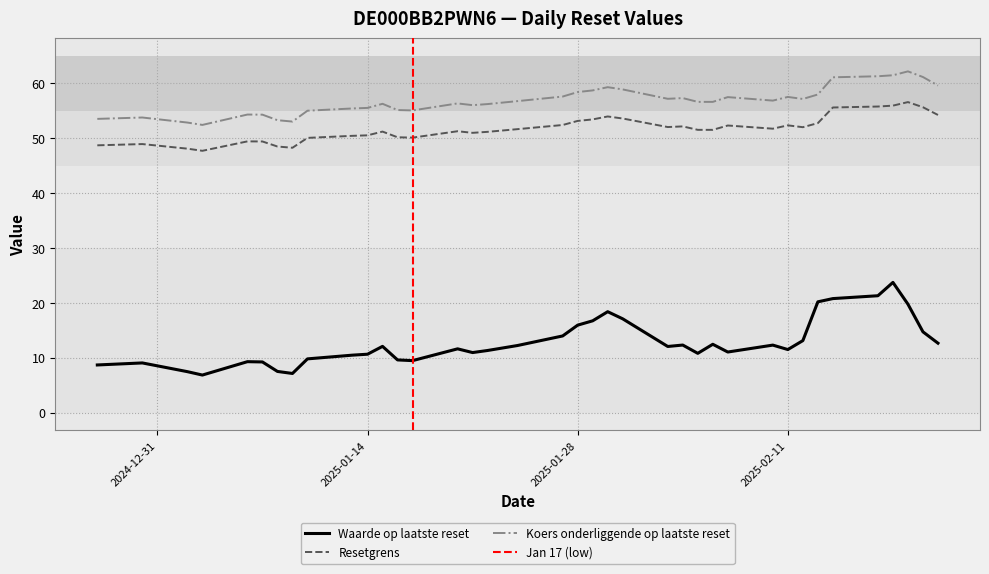

Reading left to right, extract all data points from this chart.

Waarde op laatste reset: 2025-02-21=12.7	2025-02-20=14.7	2025-02-19=19.8	2025-02-18=23.7	2025-02-17=21.3	2025-02-14=20.8	2025-02-13=20.2	2025-02-12=13.1	2025-02-11=11.5	2025-02-10=12.3	2025-02-07=11.1	2025-02-06=12.5	2025-02-05=10.8	2025-02-04=12.3	2025-02-03=12.1	2025-01-31=17.1	2025-01-30=18.4	2025-01-29=16.7	2025-01-28=15.9	2025-01-27=14.0	2025-01-24=12.2	2025-01-22=11.3	2025-01-21=10.9	2025-01-20=11.6	2025-01-17=9.5	2025-01-16=9.6	2025-01-15=12.1	2025-01-14=10.7	2025-01-13=10.5	2025-01-10=9.8	2025-01-09=7.1	2025-01-08=7.5	2025-01-07=9.2	2025-01-06=9.3	2025-01-03=6.8	2025-01-02=7.5	2024-12-30=9.1	2024-12-27=8.7
Resetgrens: 2025-02-21=54.3	2025-02-20=55.7	2025-02-19=56.6	2025-02-18=56.0	2025-02-17=55.8	2025-02-14=55.6	2025-02-13=52.8	2025-02-12=52.0	2025-02-11=52.4	2025-02-10=51.8	2025-02-07=52.3	2025-02-06=51.6	2025-02-05=51.6	2025-02-04=52.2	2025-02-03=52.1	2025-01-31=53.6	2025-01-30=54.0	2025-01-29=53.5	2025-01-28=53.2	2025-01-27=52.4	2025-01-24=51.7	2025-01-22=51.2	2025-01-21=51.0	2025-01-20=51.3	2025-01-17=50.1	2025-01-16=50.2	2025-01-15=51.2	2025-01-14=50.5	2025-01-13=50.5	2025-01-10=50.1	2025-01-09=48.3	2025-01-08=48.5	2025-01-07=49.4	2025-01-06=49.4	2025-01-03=47.7	2025-01-02=48.1	2024-12-30=49.0	2024-12-27=48.7
Koers onderliggende op laatste reset: 2025-02-21=59.6	2025-02-20=61.2	2025-02-19=62.2	2025-02-18=61.5	2025-02-17=61.3	2025-02-14=61.1	2025-02-13=58.0	2025-02-12=57.2	2025-02-11=57.5	2025-02-10=56.9	2025-02-07=57.5	2025-02-06=56.6	2025-02-05=56.6	2025-02-04=57.3	2025-02-03=57.2	2025-01-31=58.9	2025-01-30=59.3	2025-01-29=58.7	2025-01-28=58.4	2025-01-27=57.6	2025-01-24=56.8	2025-01-22=56.2	2025-01-21=56.0	2025-01-20=56.4	2025-01-17=55.1	2025-01-16=55.2	2025-01-15=56.3	2025-01-14=55.5	2025-01-13=55.5	2025-01-10=55.0	2025-01-09=53.1	2025-01-08=53.3	2025-01-07=54.3	2025-01-06=54.3	2025-01-03=52.5	2025-01-02=52.9	2024-12-30=53.8	2024-12-27=53.5